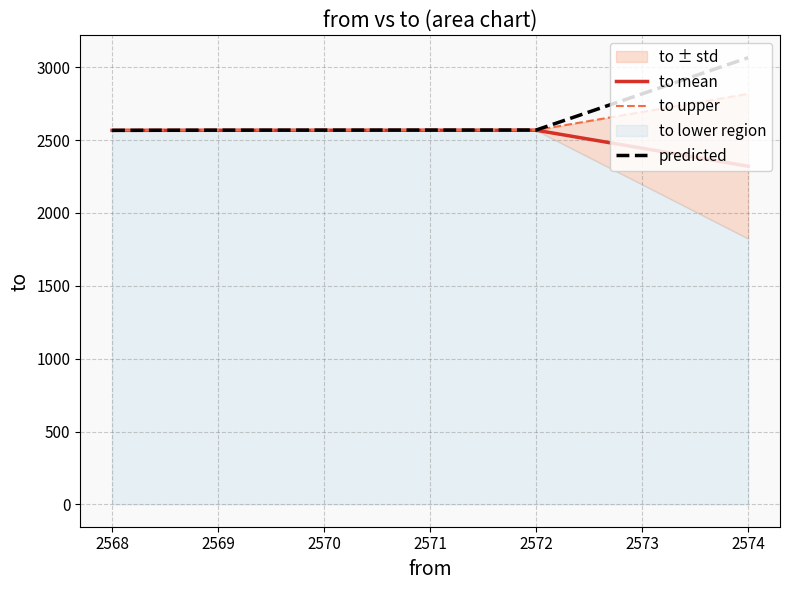

What is the value of the predicted point at the 4th from the left?

3065.8